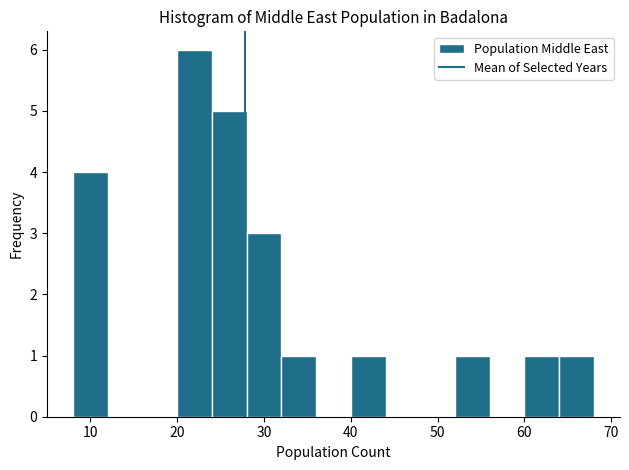

How tall is the bar that spans 32 to 36 on the x-axis? The values are not printed on the chart, so give them approximately, as read against the axis.

1